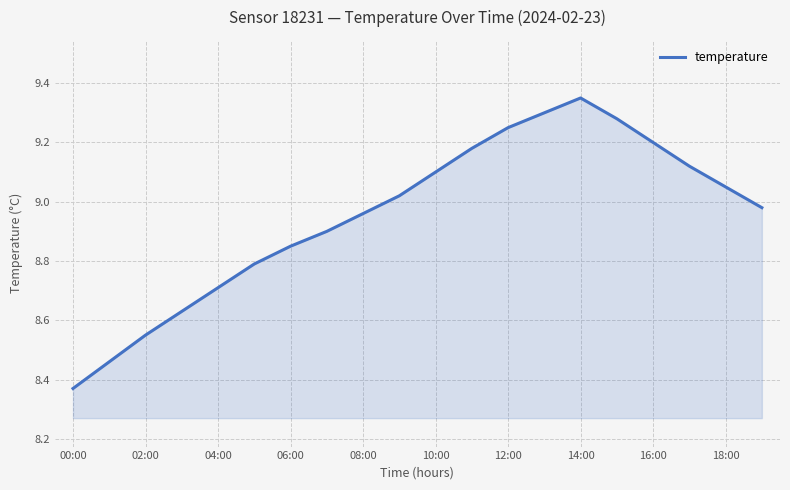

What is the difference between the maximum and minimum values?

1.0